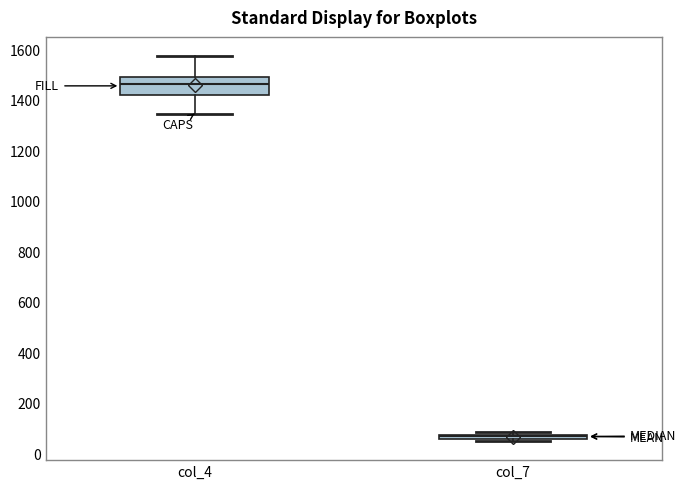

Which box is the tallest, from its lower edge to its upper edge?

col_4